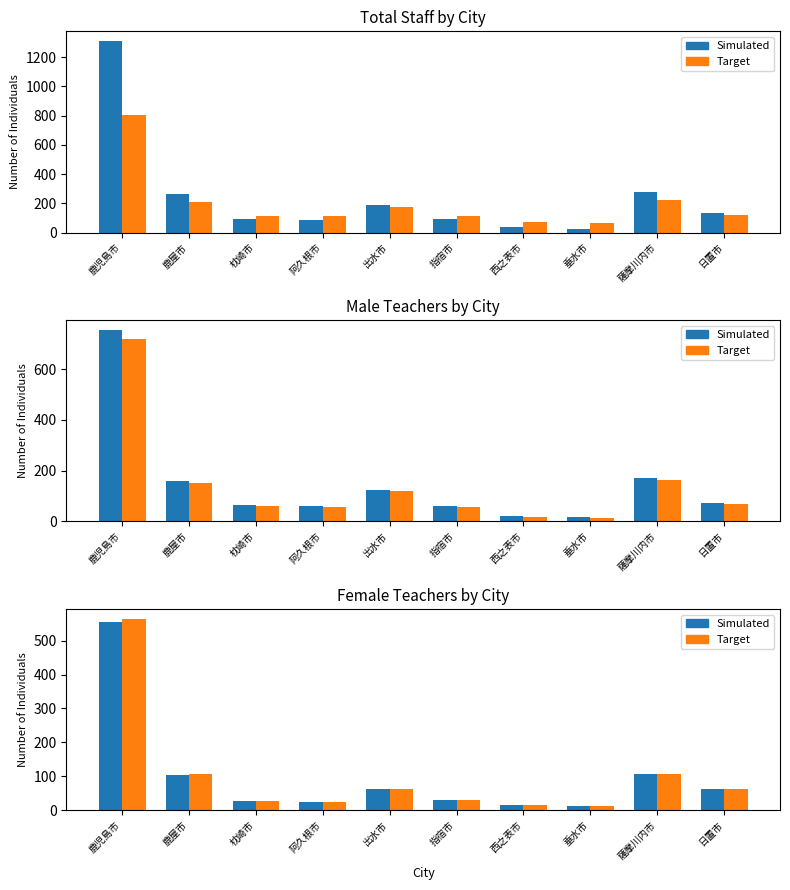

At which category does the chart reach its minimum across all series?

垂水市